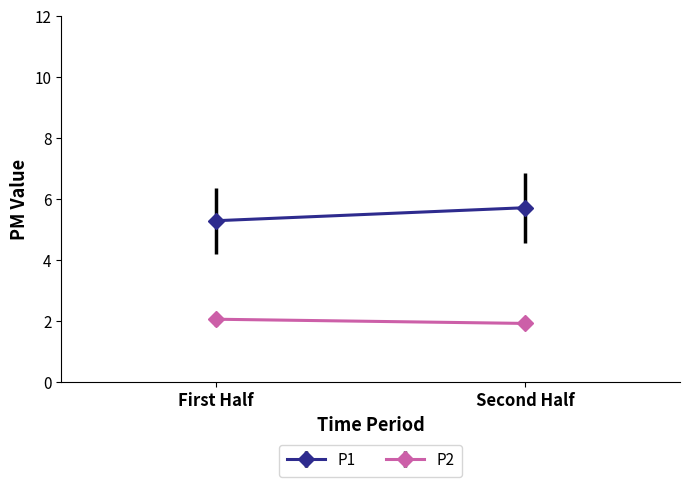

Does the chart have visible grid lines?

No